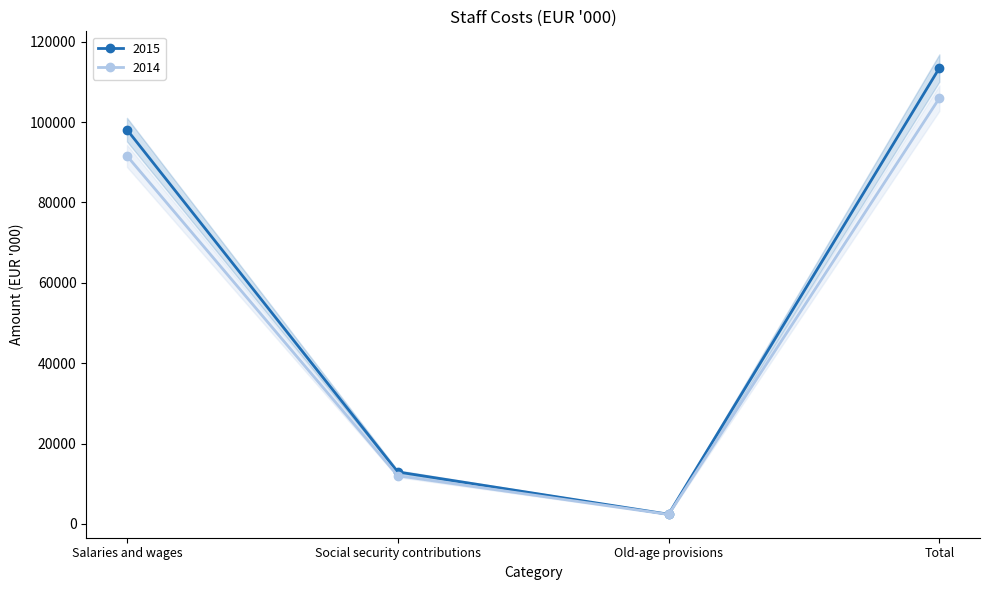

What are all the series names shown in the legend?

2015, 2014